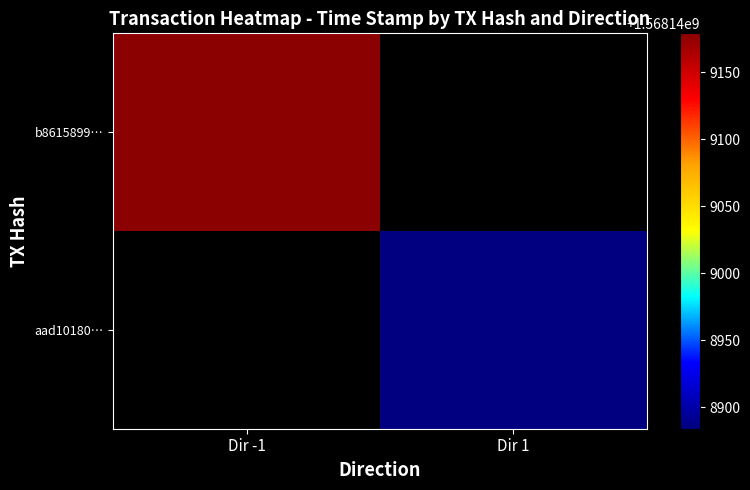

True or false: b8615899c066292c3dec35acb6a43ca9951e580 has a value of 2434145268 at time_stamp.

False